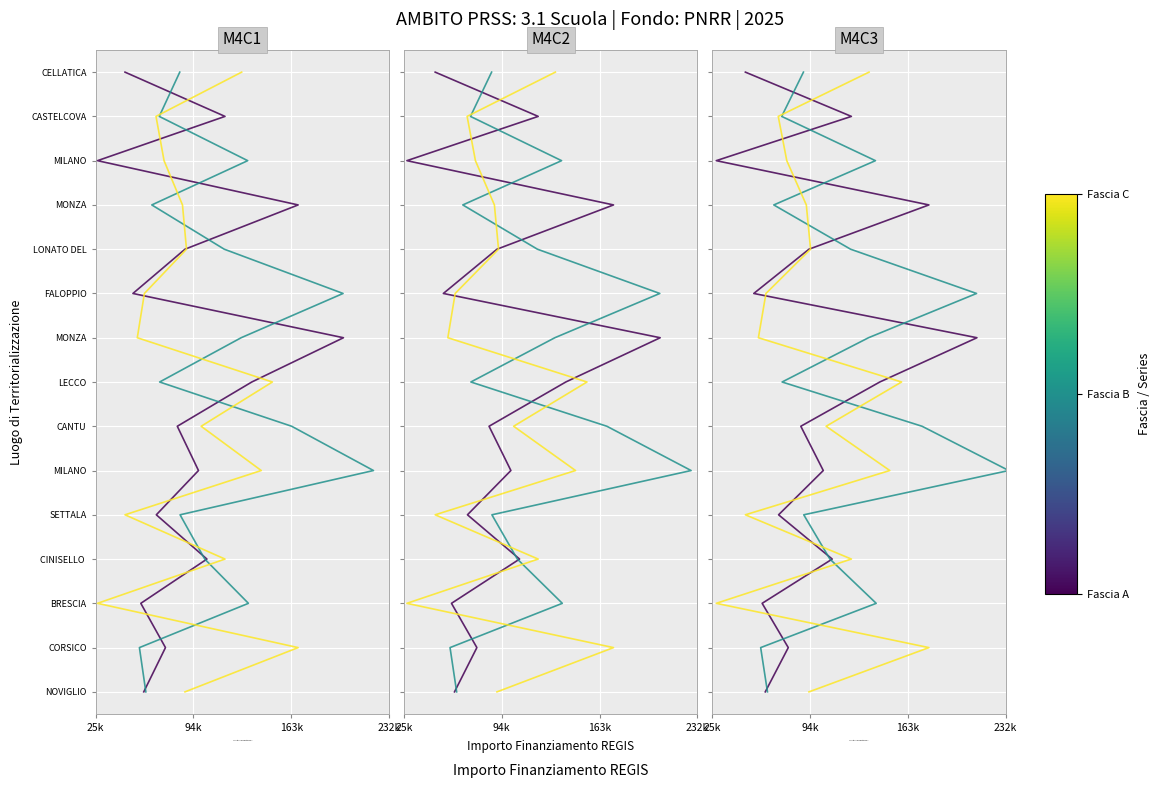

What are all the series names shown in the legend?

Fascia A, Fascia B, Fascia C